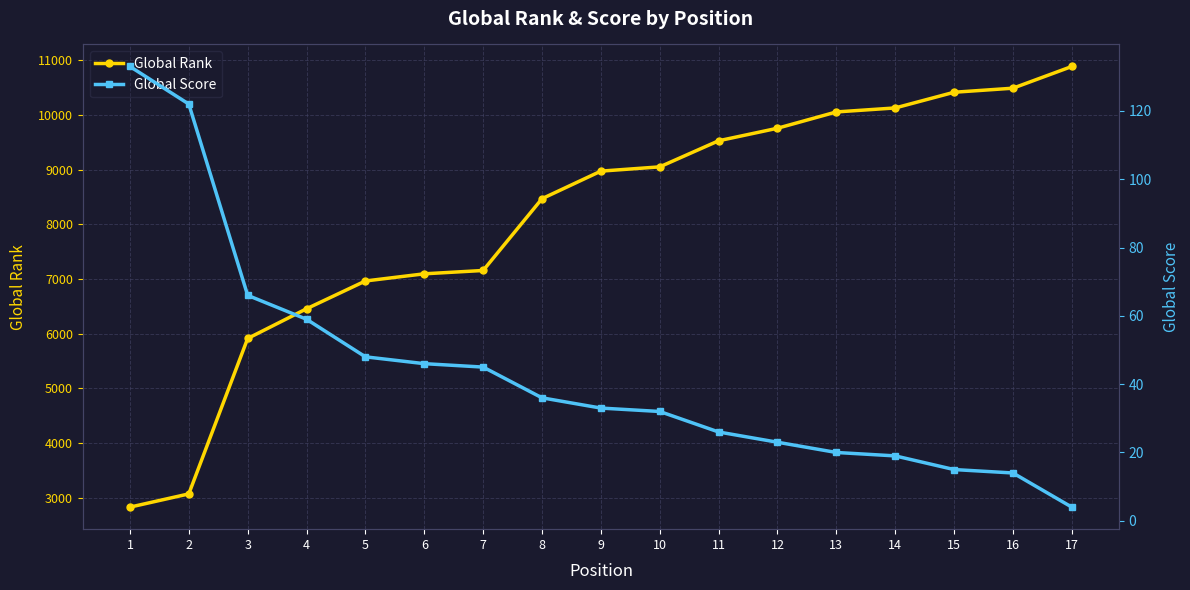

What are all the series names shown in the legend?

Global Rank, Global Score